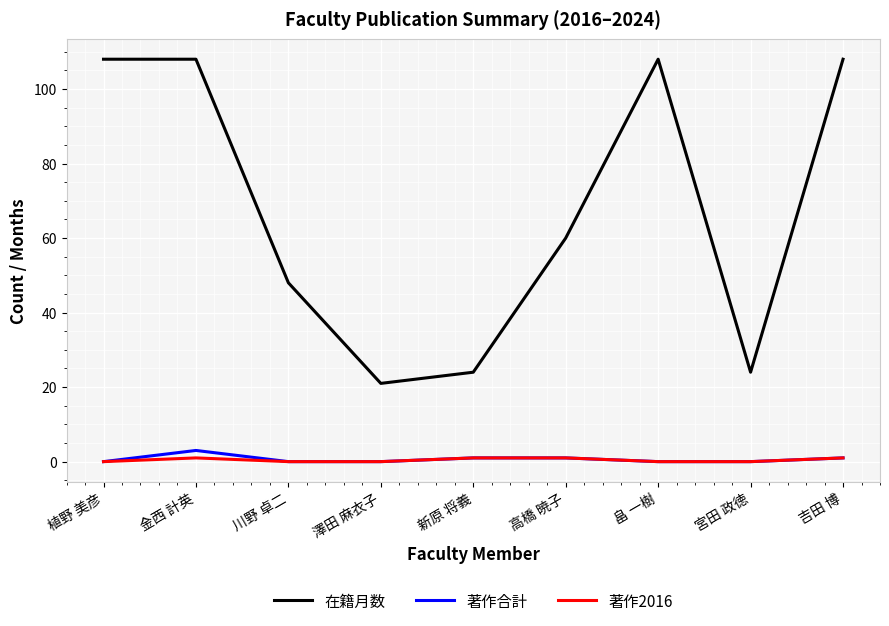

Reading right to left, transcribe all the data shown in this chart.

在籍月数: 108	24	108	60	24	21	48	108	108
著作合計: 1	0	0	1	1	0	0	3	0
著作2016: 1	0	0	1	1	0	0	1	0